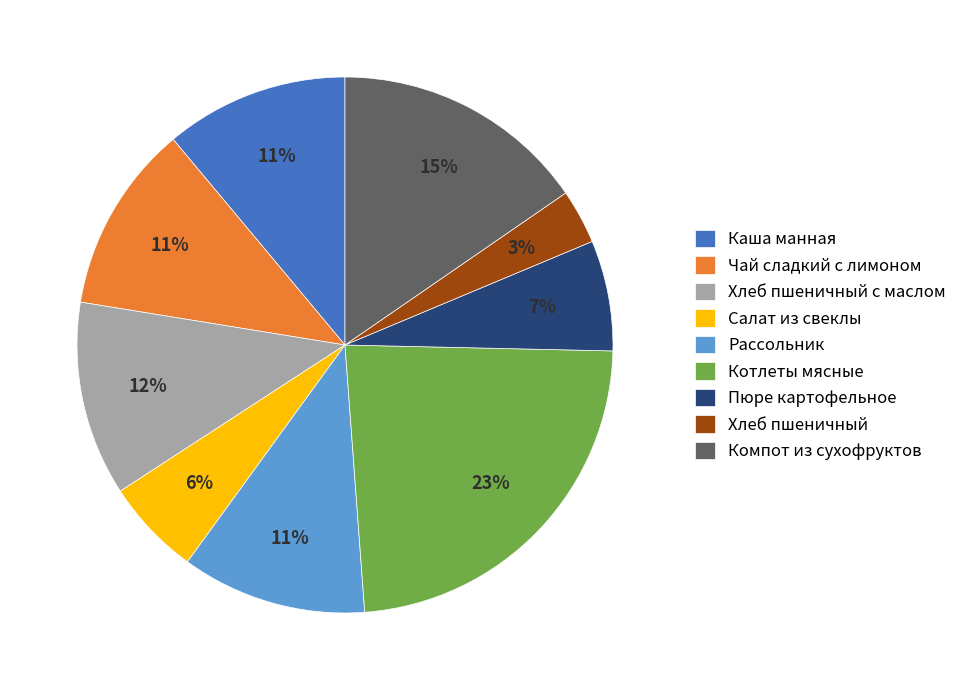

Combined, do Каша манная and Салат из свеклы account for over 50%?

No